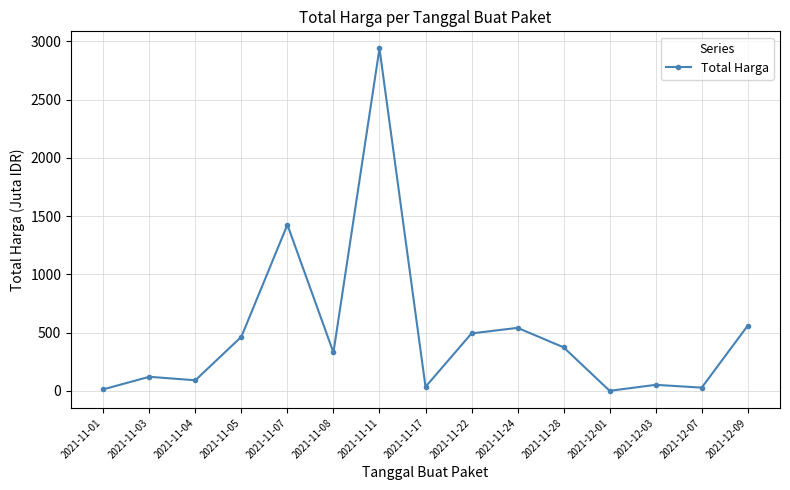

Where is the data nearest to the value 1469?

2021-11-07